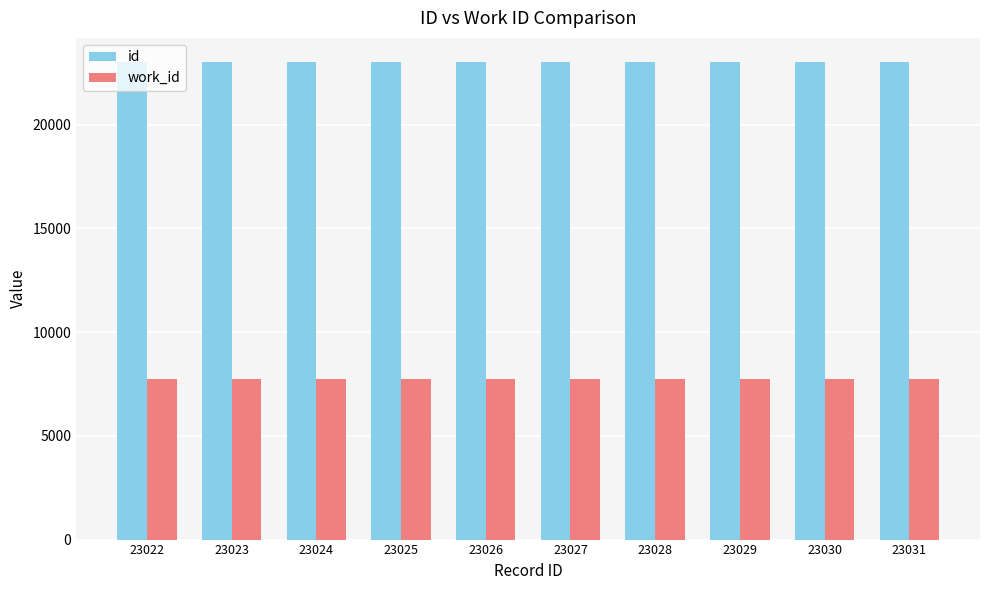

Rank the series by their maximum value, from highest to lowest.

id, work_id